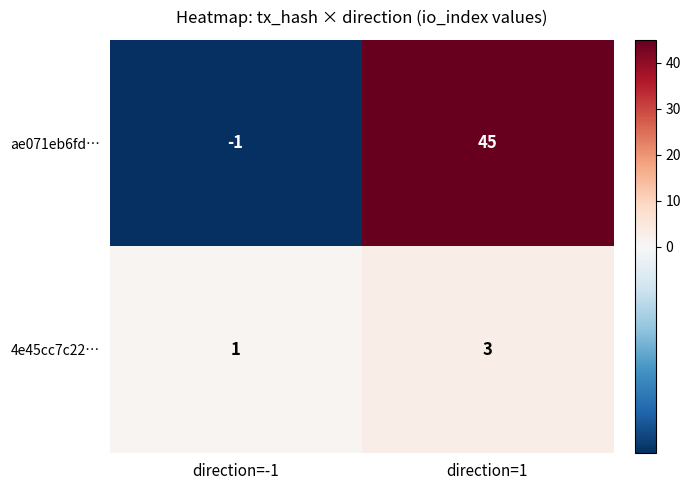

Which series has the widest spread of values?

ae071eb6fd…